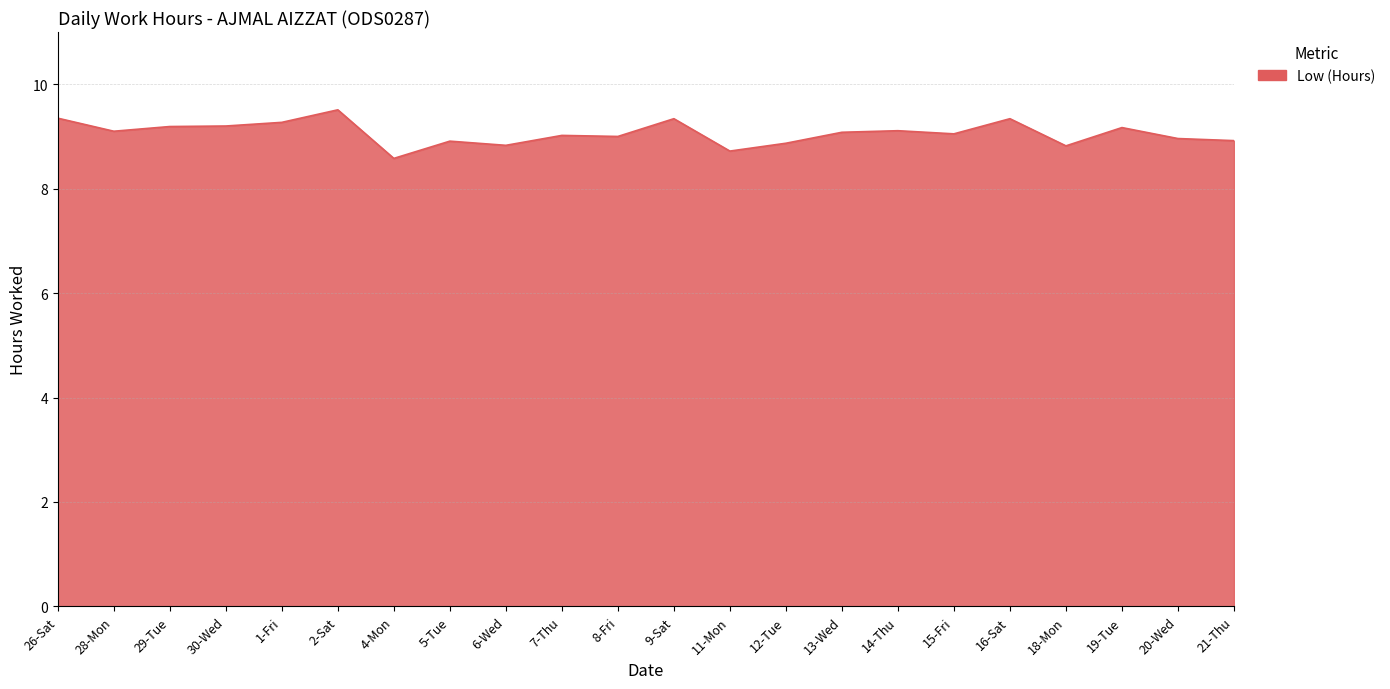

What is the difference between the maximum and minimum values?

0.9